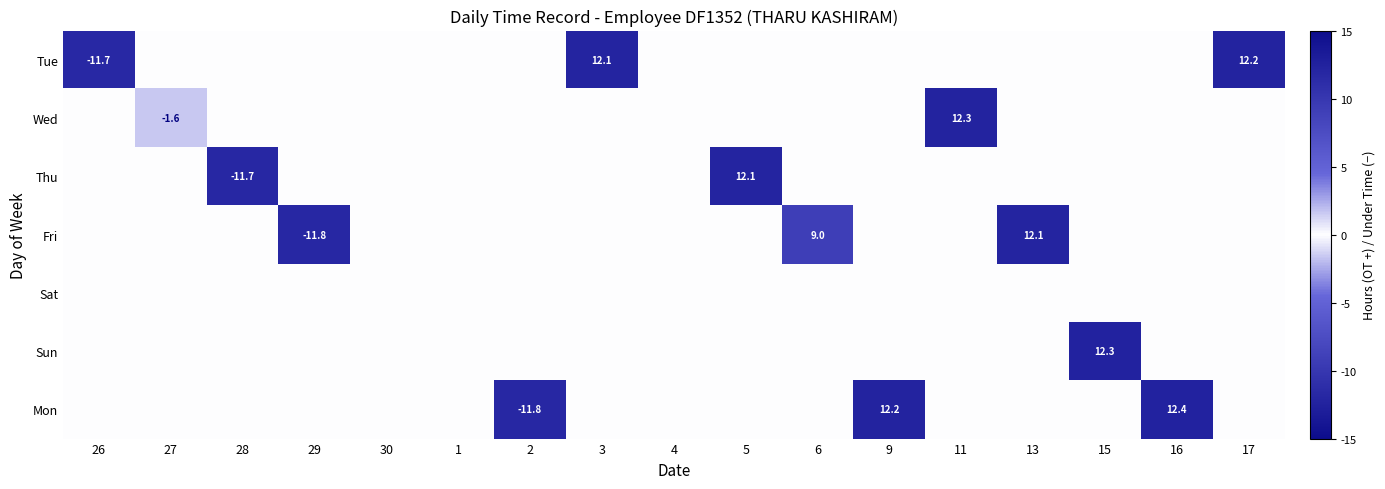

True or false: Thu has a value of 2.5 at 5.

False